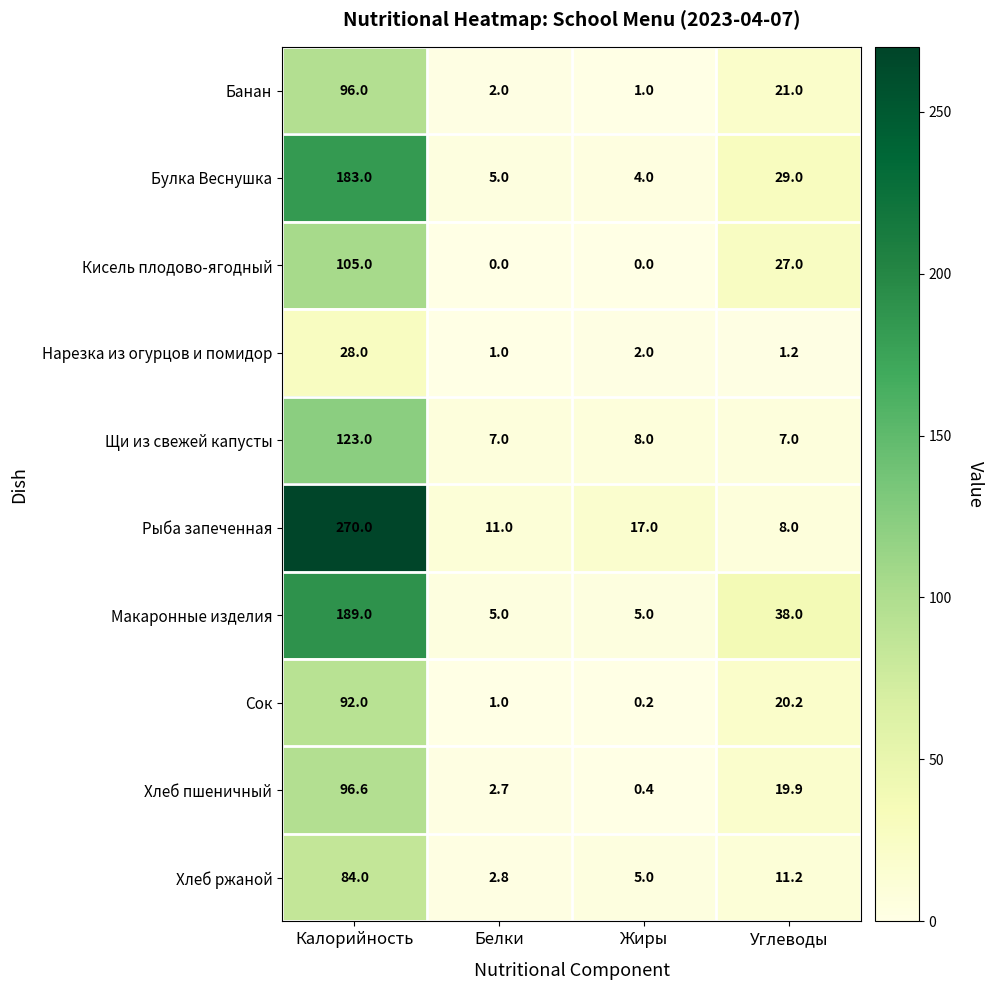

The Рыба запеченная series shows 29.7 at Жиры. True or false?

False